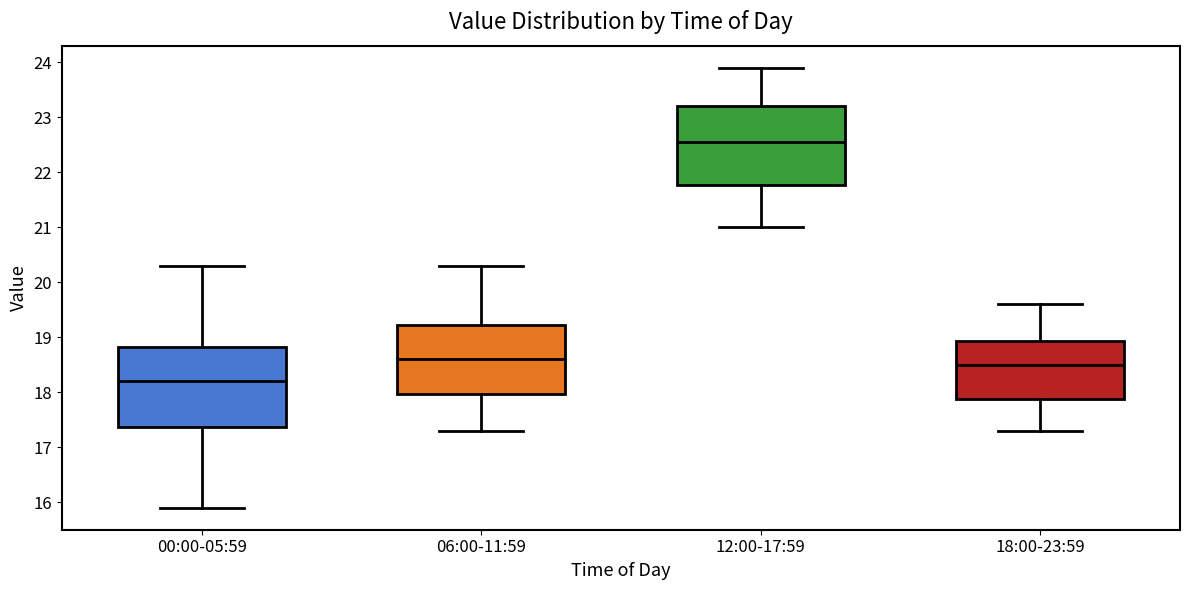

Reading left to right, transcribe this box plot: for each box, give where its median line is, the range the box spans, and where its two whiskers end, as read against the y-axis. The values are not printed on the chart, so give them approximately, as read against the axis.

00:00-05:59: median 18.2, box 17.4 to 18.8, whiskers 15.9 to 20.3
06:00-11:59: median 18.6, box 18.0 to 19.2, whiskers 17.3 to 20.3
12:00-17:59: median 22.6, box 21.8 to 23.2, whiskers 21.0 to 23.9
18:00-23:59: median 18.5, box 17.9 to 18.9, whiskers 17.3 to 19.6